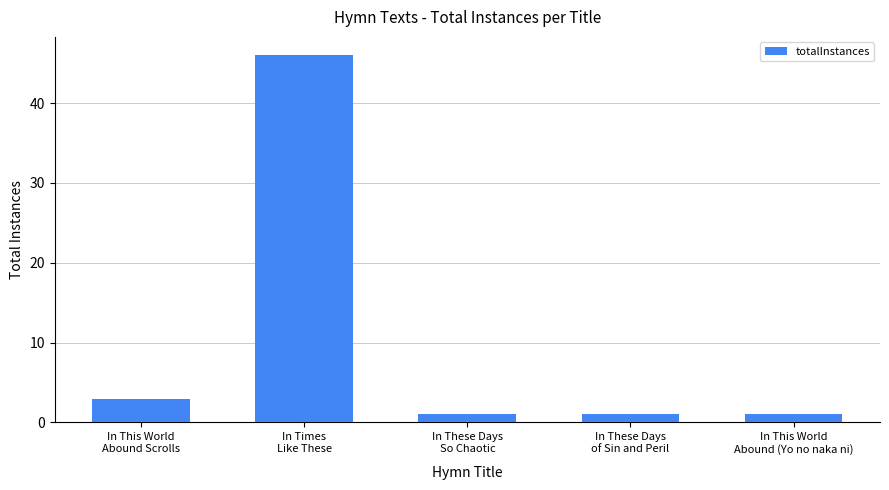

How many series are shown in this chart?

1